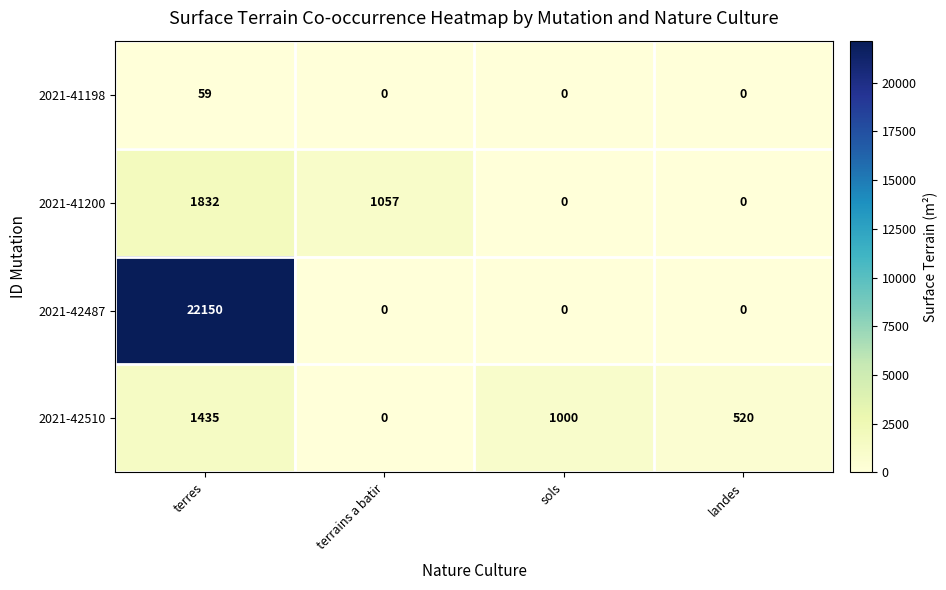

Is it true that 2021-41198 equals 0 at landes?

True